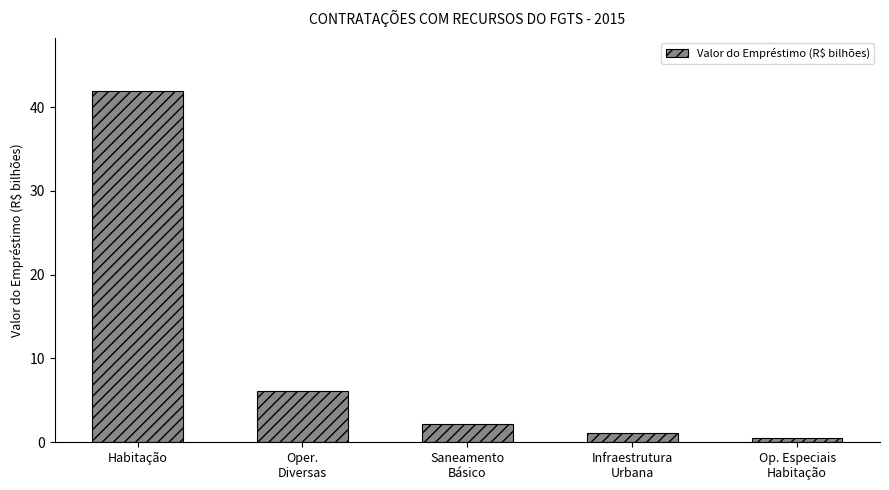

What is the sum of the values at Saneamento
Básico and Oper.
Diversas?

8262421939.4